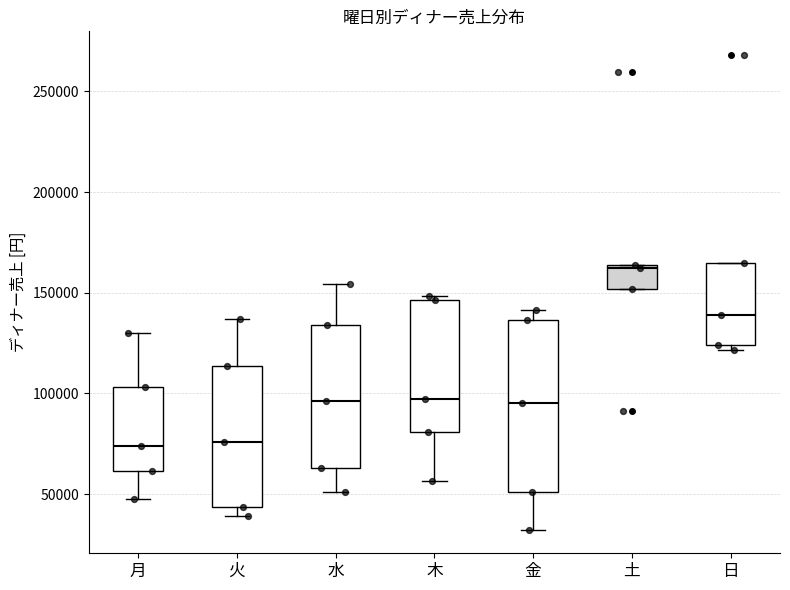

Where is the lower edge of the box for 火 on the y-axis? The values are not printed on the chart, so give them approximately, as read against the axis.

45000